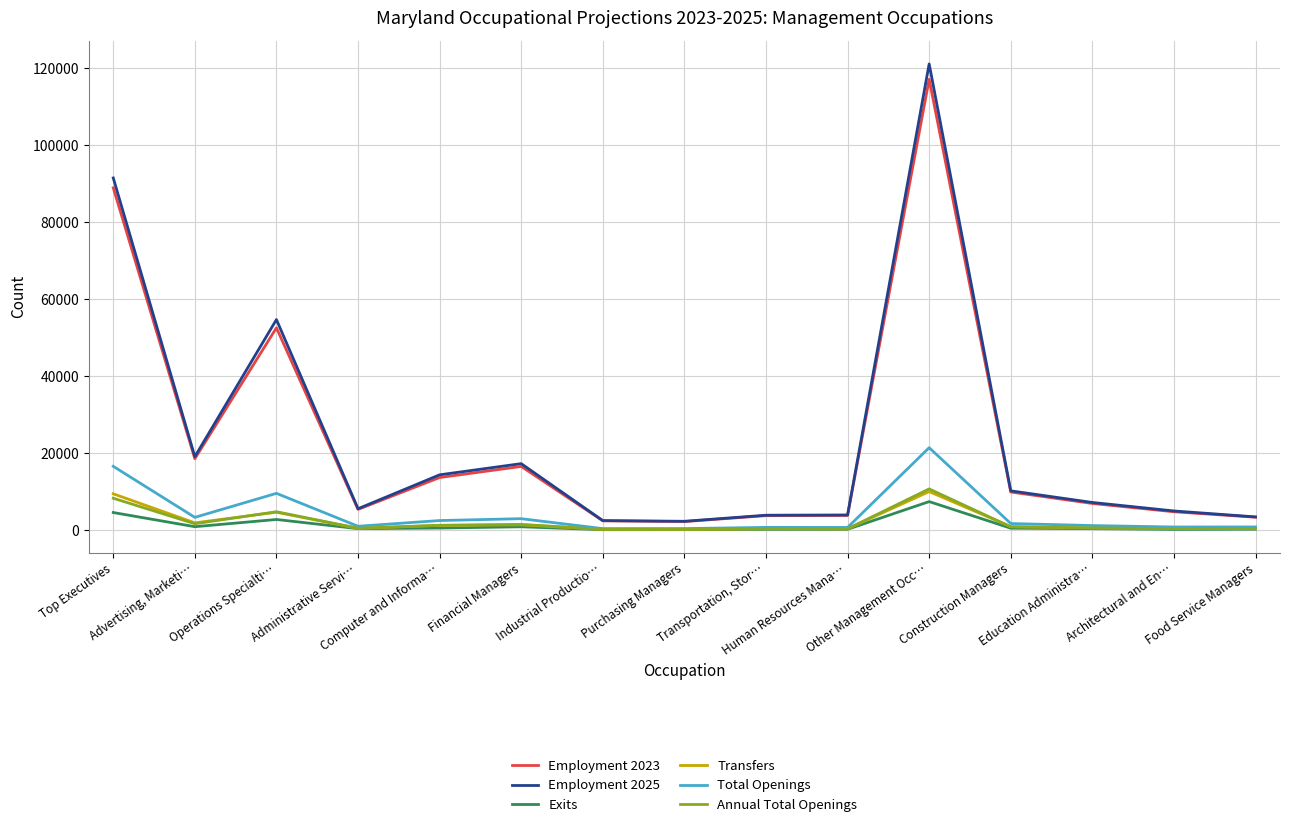

What is the minimum value for Transfers?

199